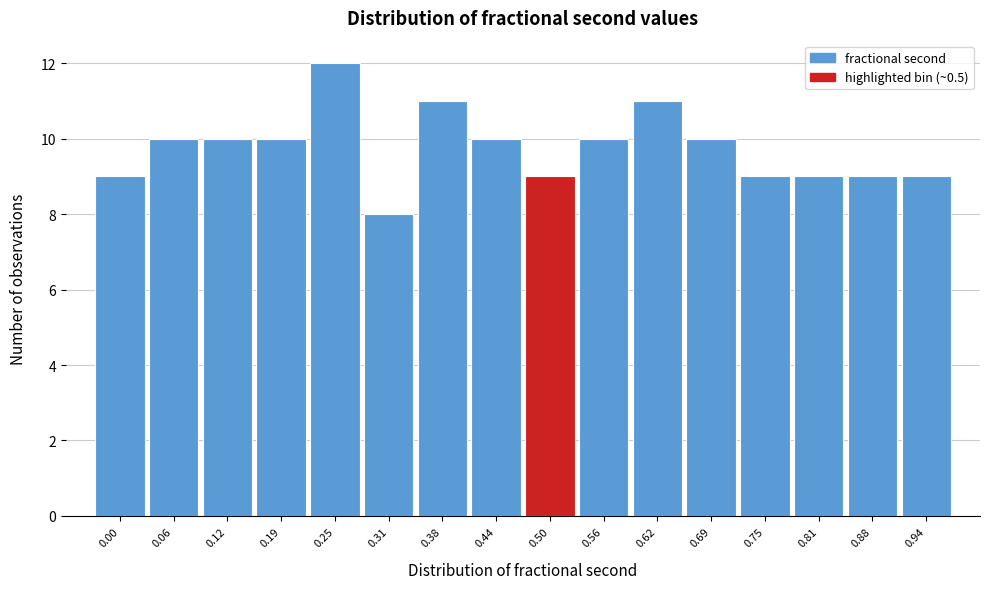

Reading right to left, what are all the values shown in this chart?

9	9	9	9	10	11	10	9	10	11	8	12	10	10	10	9